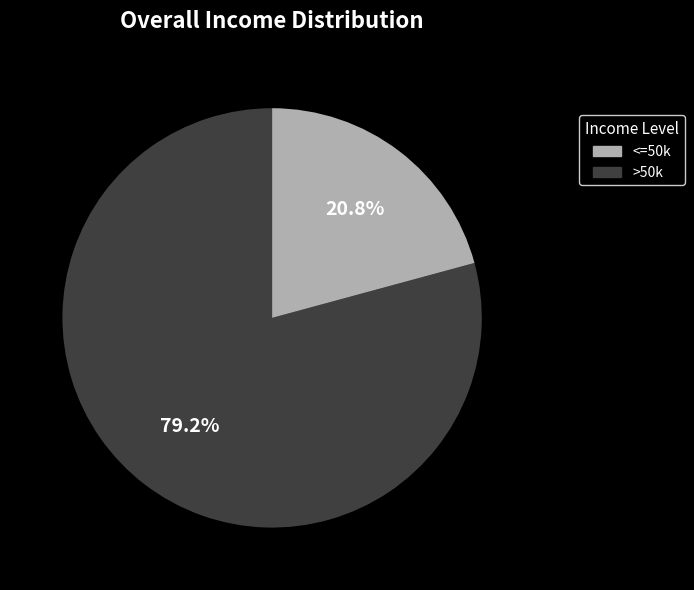

Is there a majority slice in this chart?

Yes